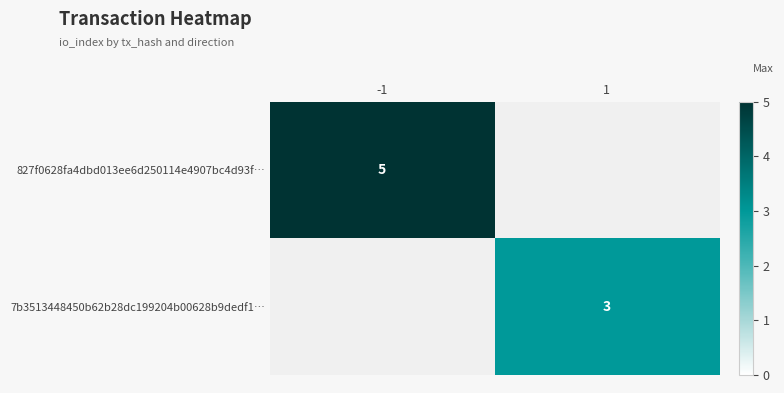

Which has a higher value, -1 or 1?

-1